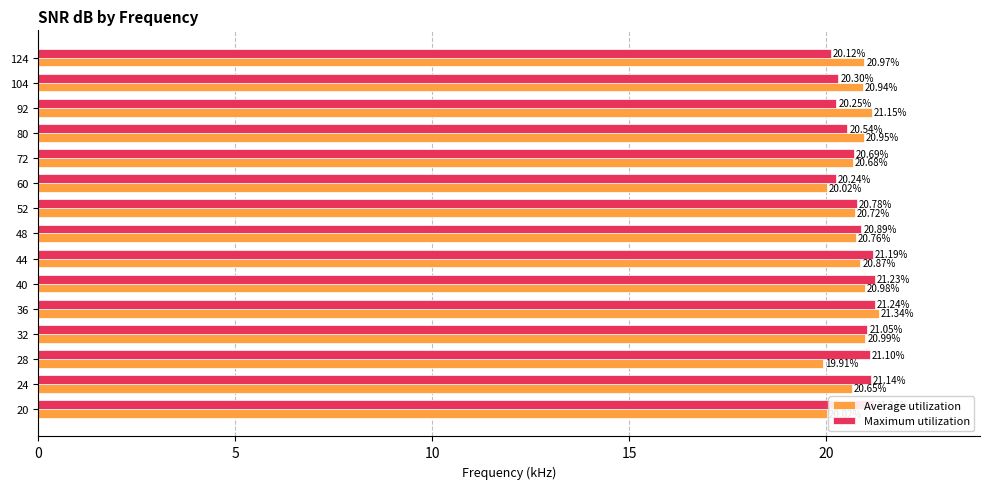

List the series in order of their peak value, highest first.

Average utilization, Maximum utilization